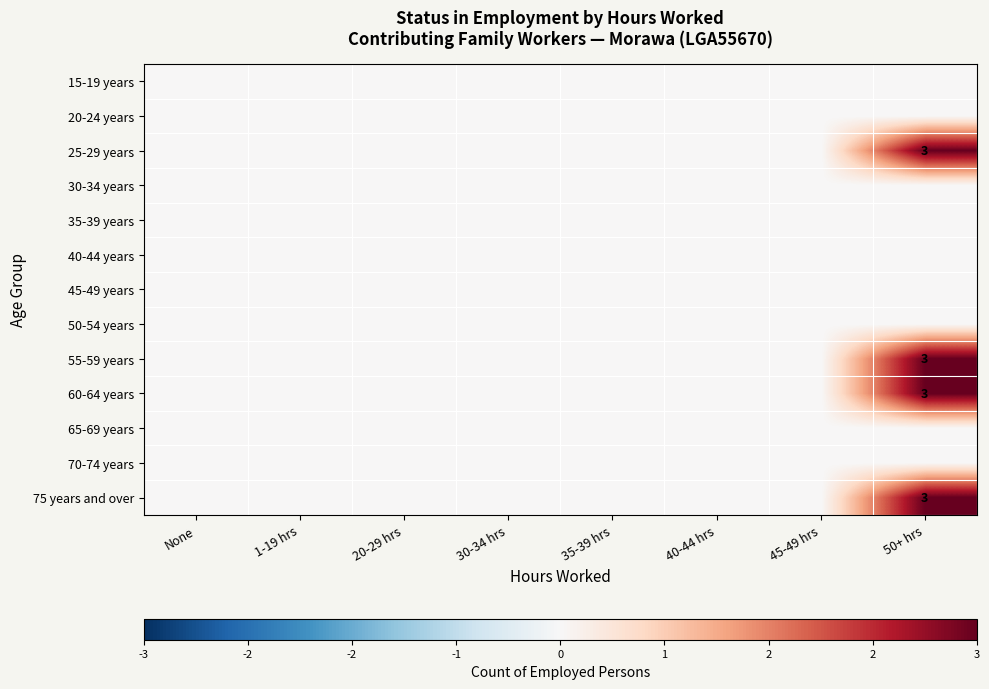

List the series in order of their peak value, lowest first.

15-19 years, 20-24 years, 30-34 years, 35-39 years, 40-44 years, 45-49 years, 50-54 years, 65-69 years, 70-74 years, 25-29 years, 55-59 years, 60-64 years, 75 years and over